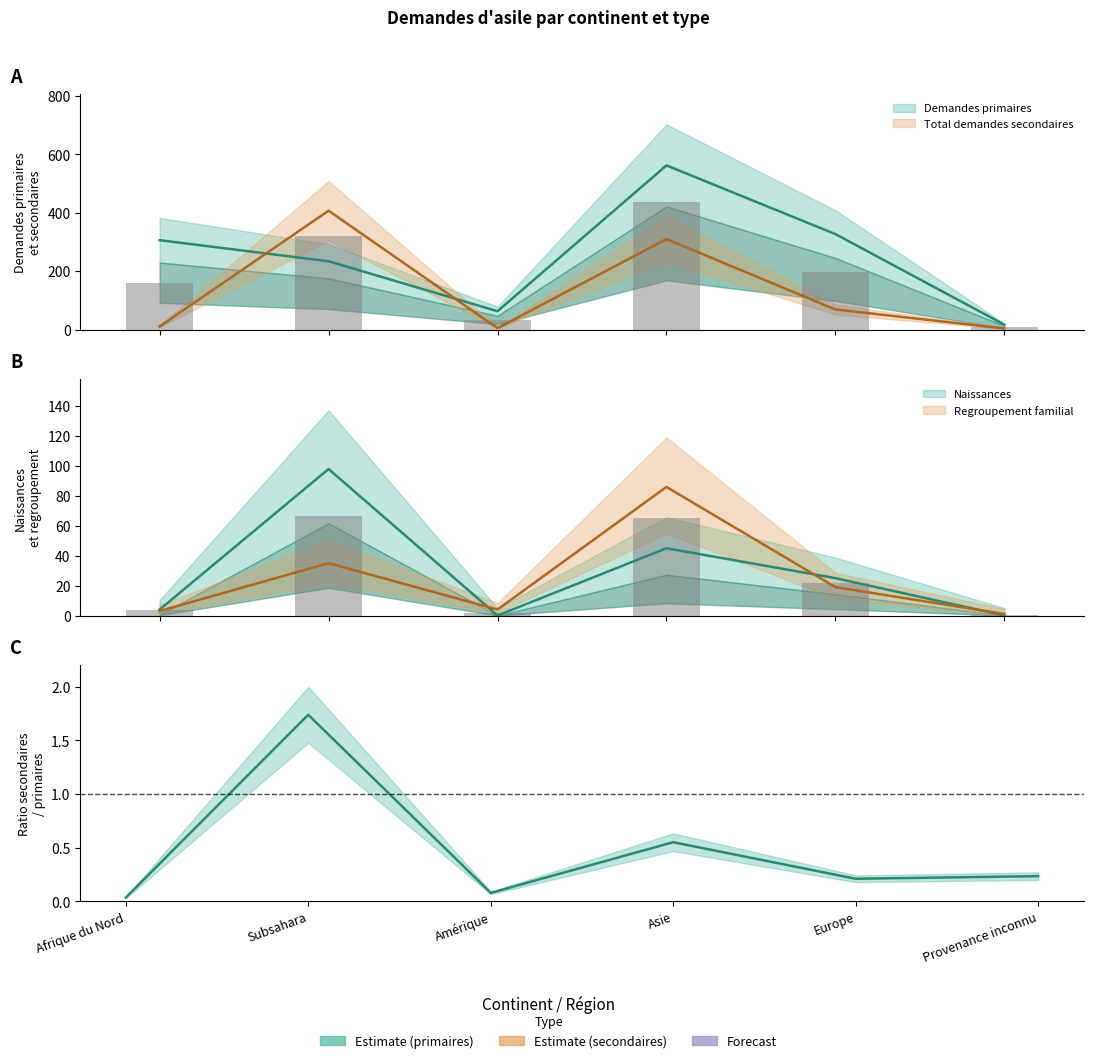

Reading left to right, what are all the values shown in this chart?

Demandes primaires: Afrique du Nord=306	Subsahara=234	Amérique=63	Asie=562	Europe=327	Provenance inconnu=17
Naissances: Afrique du Nord=4	Subsahara=98	Amérique=0	Asie=45	Europe=25	Provenance inconnu=0
Regroupement familial: Afrique du Nord=3	Subsahara=35	Amérique=4	Asie=86	Europe=19	Provenance inconnu=1
Total demandes secondaires: Afrique du Nord=11	Subsahara=407	Amérique=5	Asie=310	Europe=69	Provenance inconnu=4